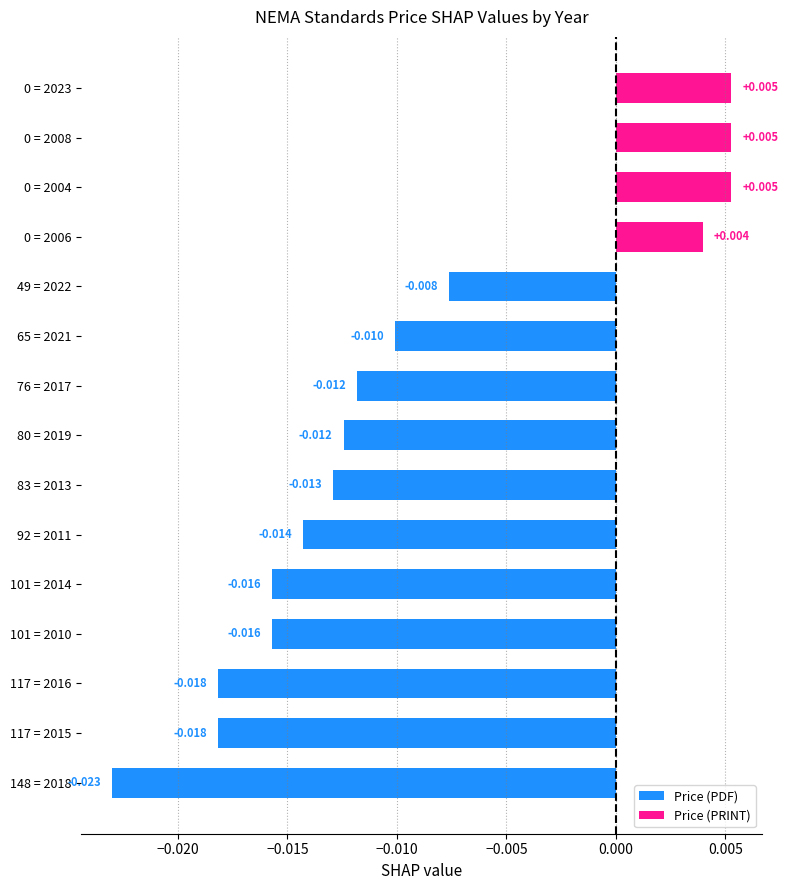

How many series are shown in this chart?

1